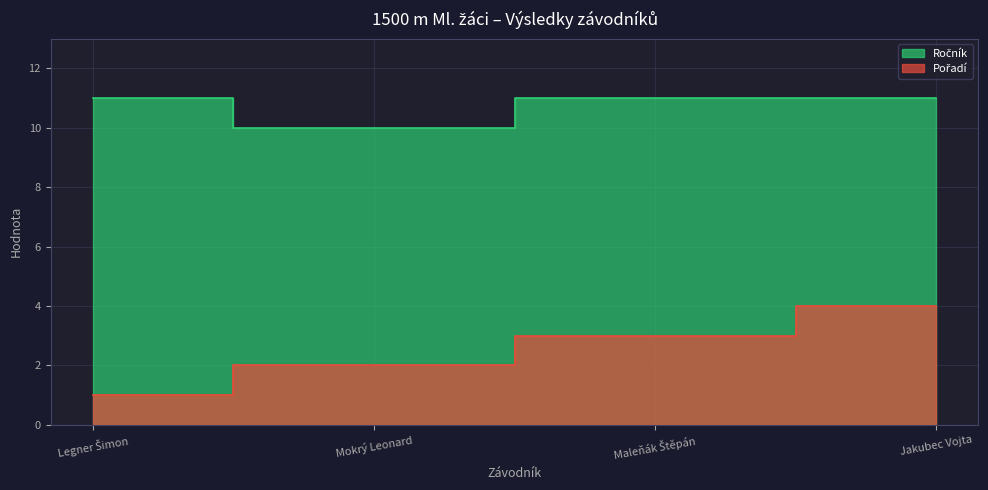

True or false: Pořadí has a value of 2 at Mokrý Leonard.

True